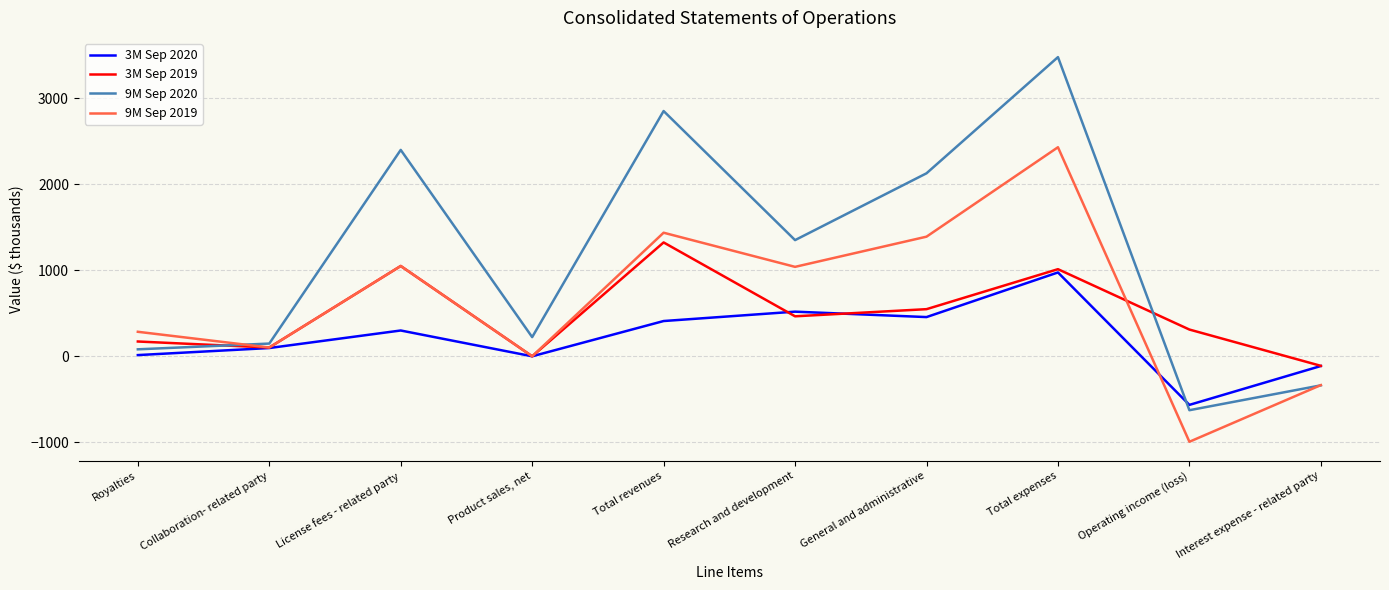

At Operating income (loss), list the series in order from largest to smallest.

3M Sep 2019, 3M Sep 2020, 9M Sep 2020, 9M Sep 2019